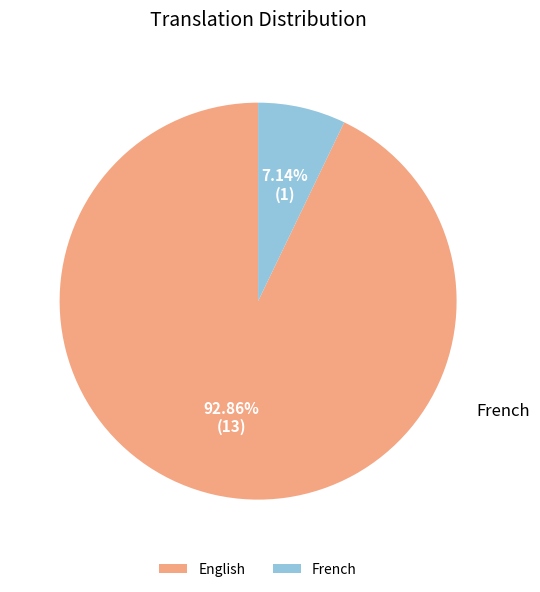

Which category has the biggest portion of the pie?

English